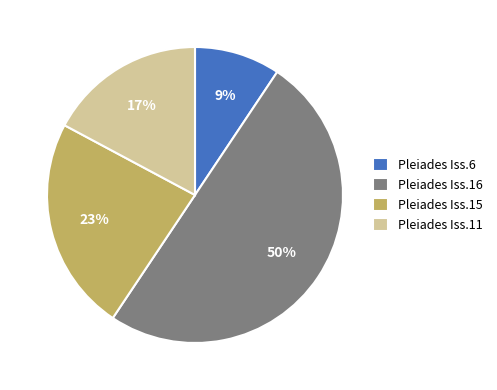

Approximately how many times larger is the value at Pleiades Iss.6 compared to Pleiades Iss.15?

0.4